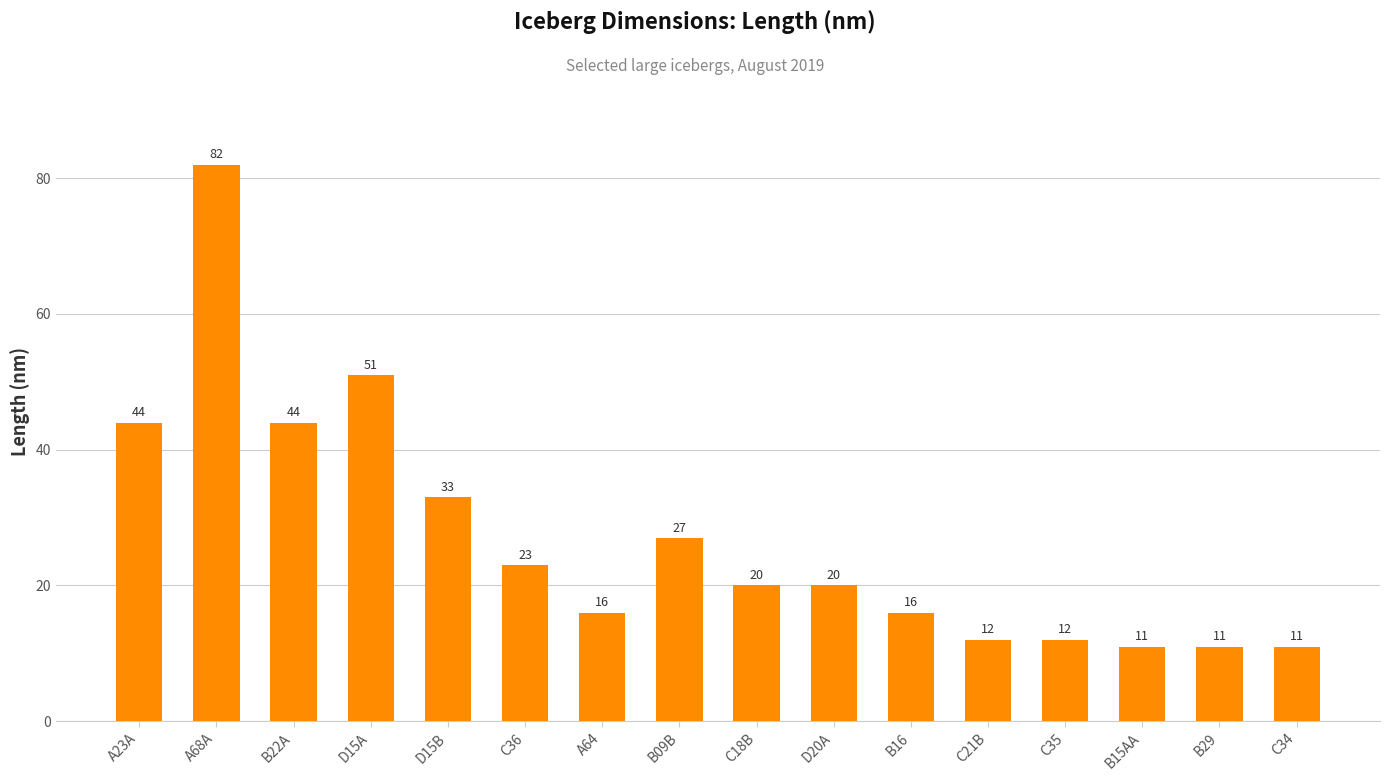

Reading left to right, what are all the values shown in this chart?

A23A=44	A68A=82	B22A=44	D15A=51	D15B=33	C36=23	A64=16	B09B=27	C18B=20	D20A=20	B16=16	C21B=12	C35=12	B15AA=11	B29=11	C34=11